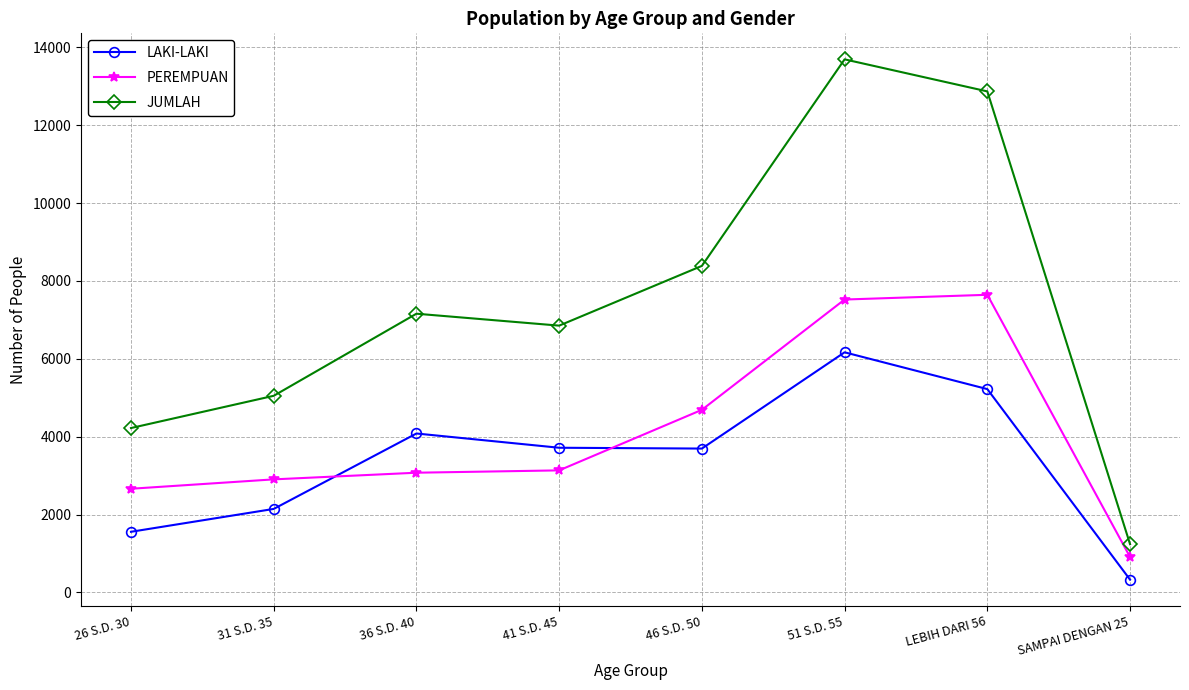

List the labels in order of JUMLAH value, smallest first.

SAMPAI DENGAN 25, 26 S.D. 30, 31 S.D. 35, 41 S.D. 45, 36 S.D. 40, 46 S.D. 50, LEBIH DARI 56, 51 S.D. 55